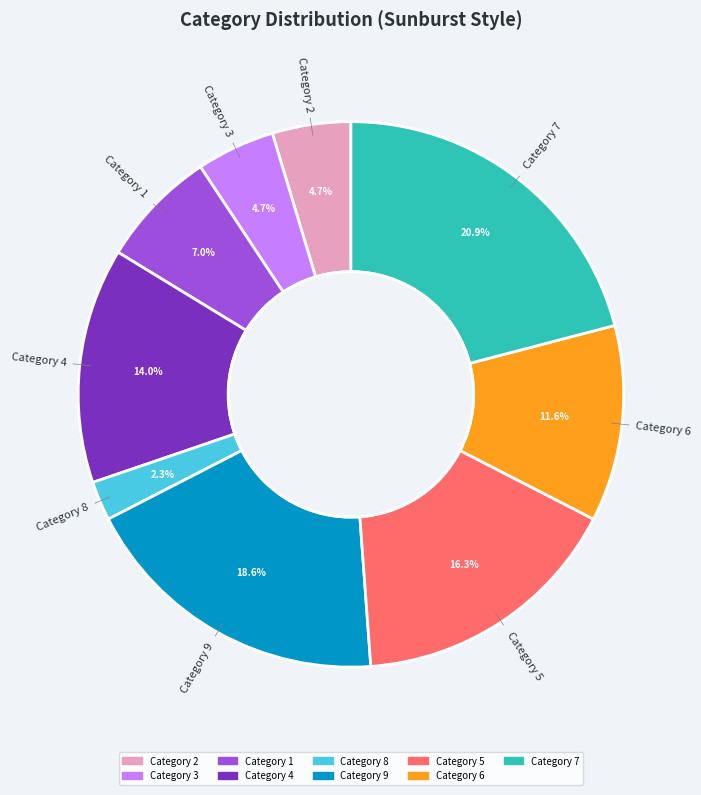

How many segments does this pie chart have?

9